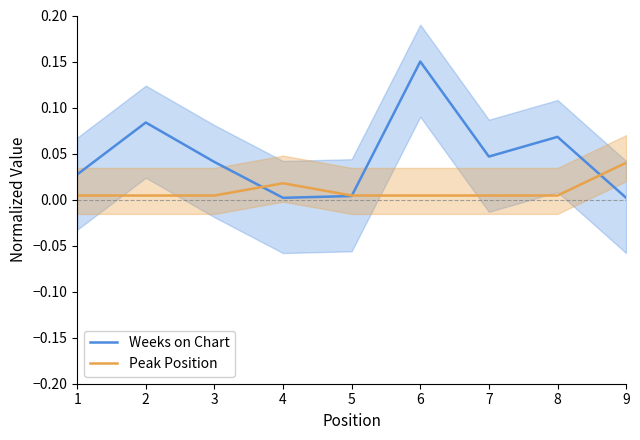

List the series in order of their overall mean, highest first.

Weeks on Chart, Peak Position